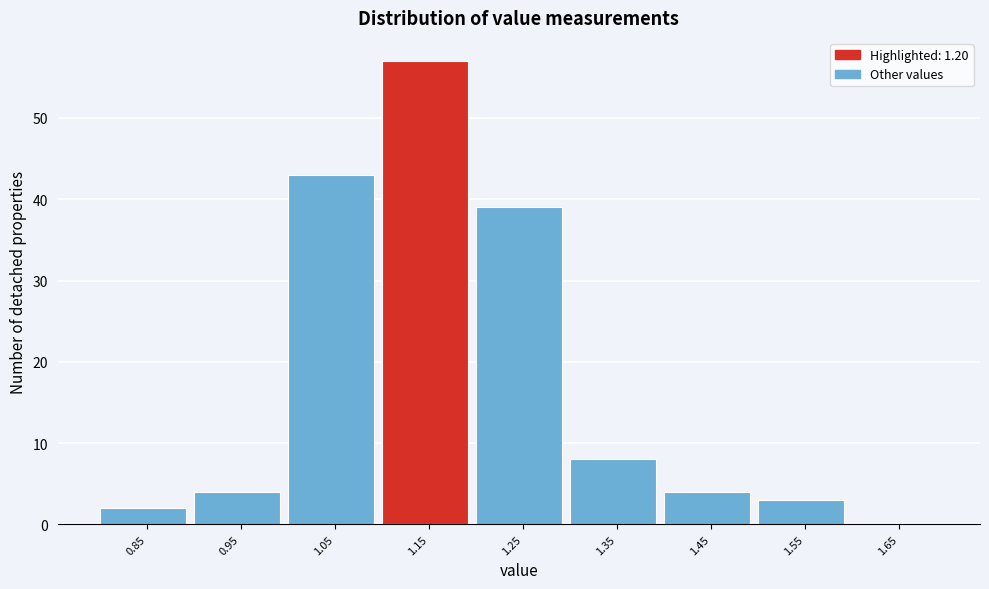

Reading left to right, transcribe all the data shown in this chart.

0.85=2	0.95=4	1.05=43	1.15=57	1.25=39	1.35=8	1.45=4	1.55=3	1.65=0